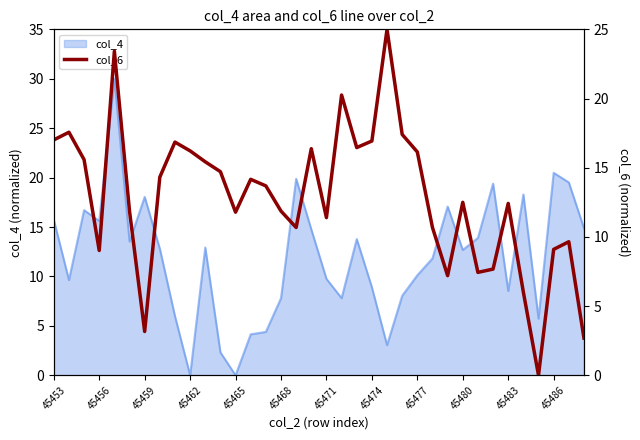

How many data points does each series have?

36